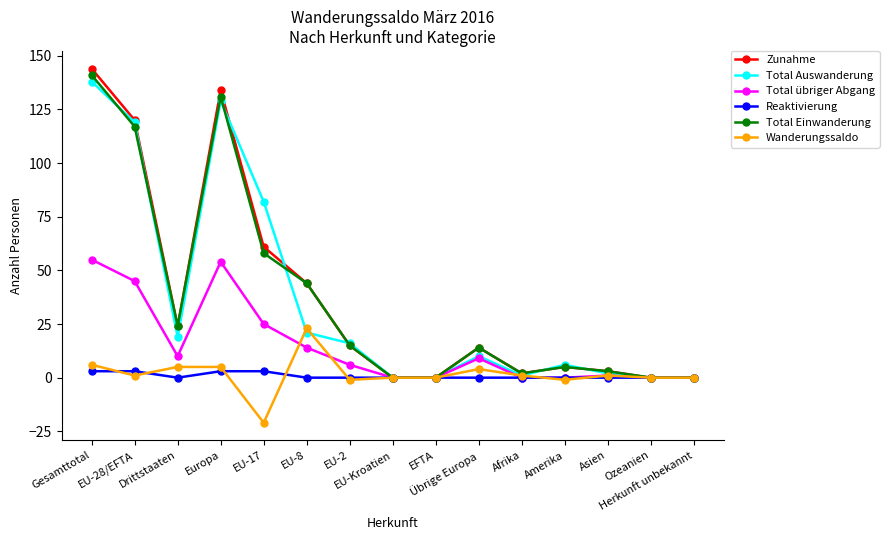

Does the chart have visible grid lines?

No